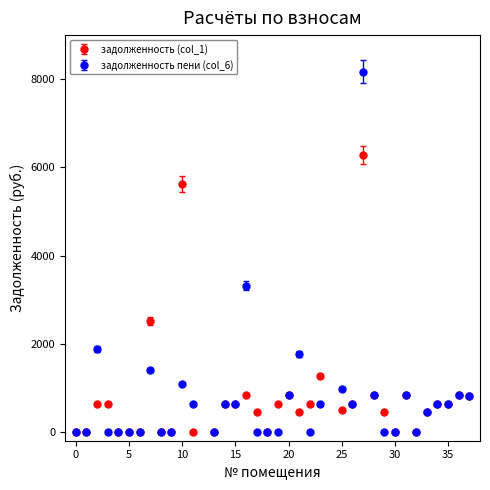

List the series in order of their peak value, lowest first.

задолженность (col_1), задолженность пени (col_6)